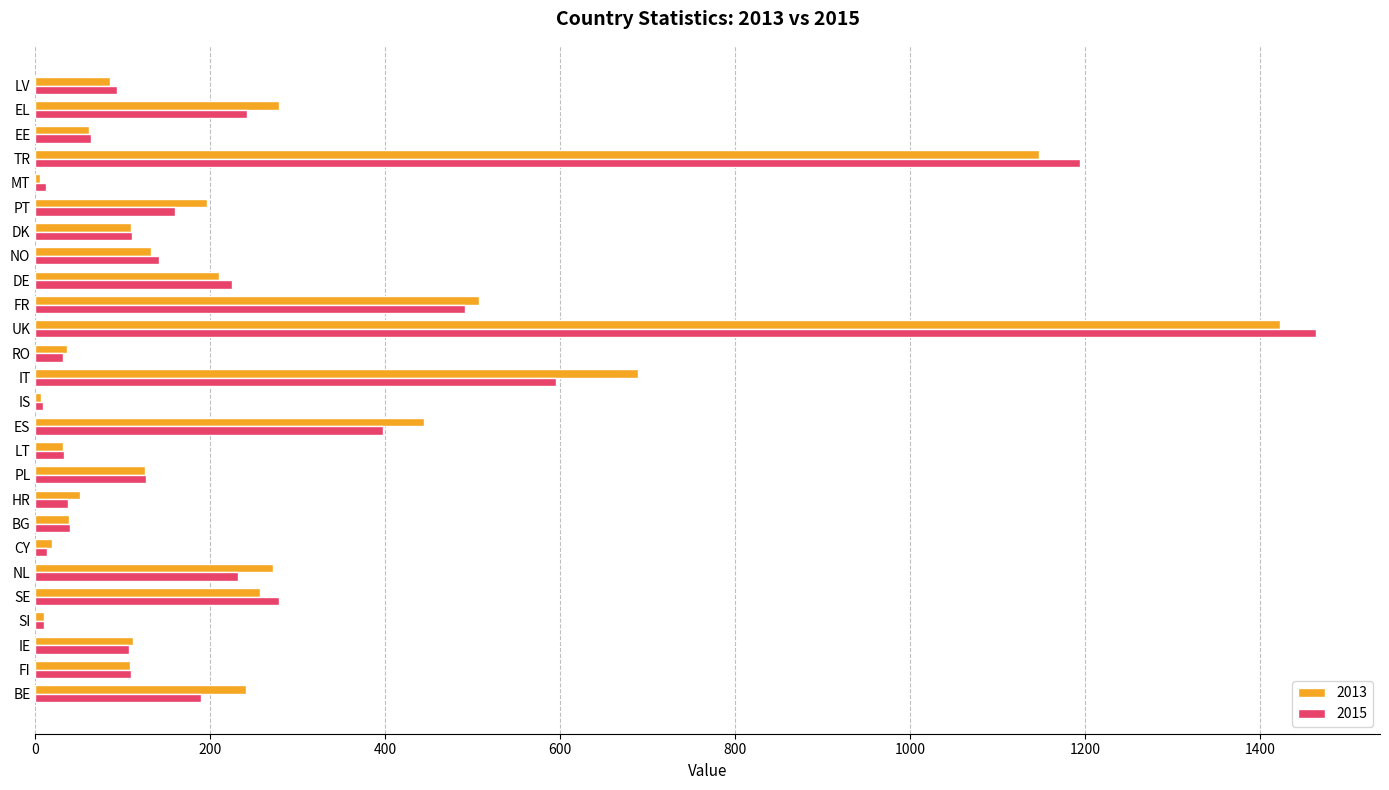

Is the value of 2015 at ES greater than the value of 2013 at ES?

No